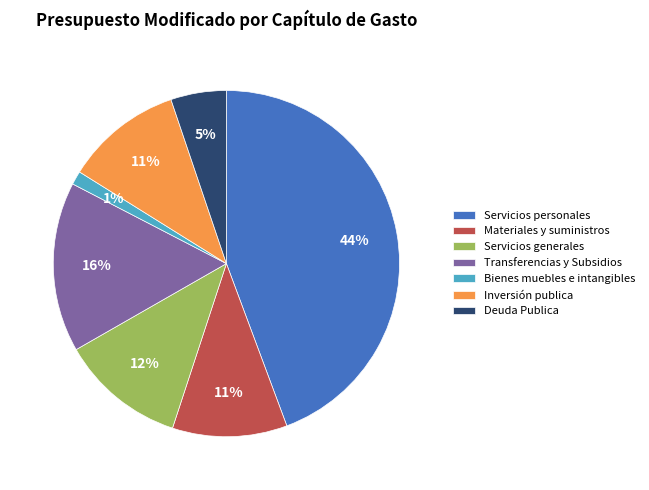

Combined, do Deuda Publica and Servicios personales account for over 50%?

No